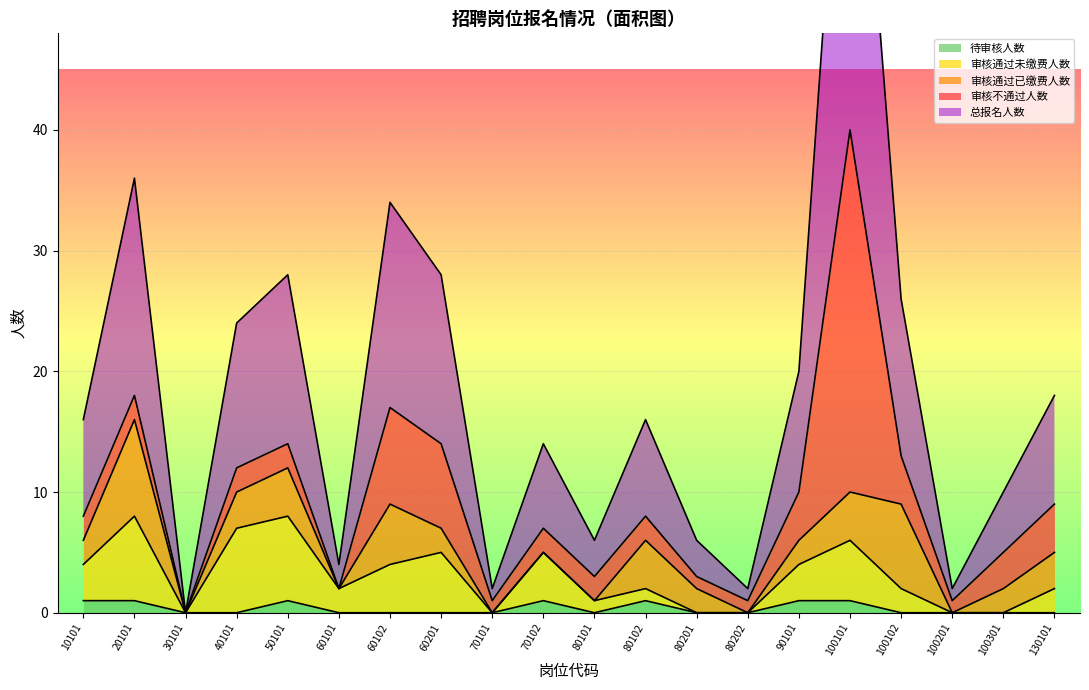

At which category does 待审核人数 reach its first local peak?

50101